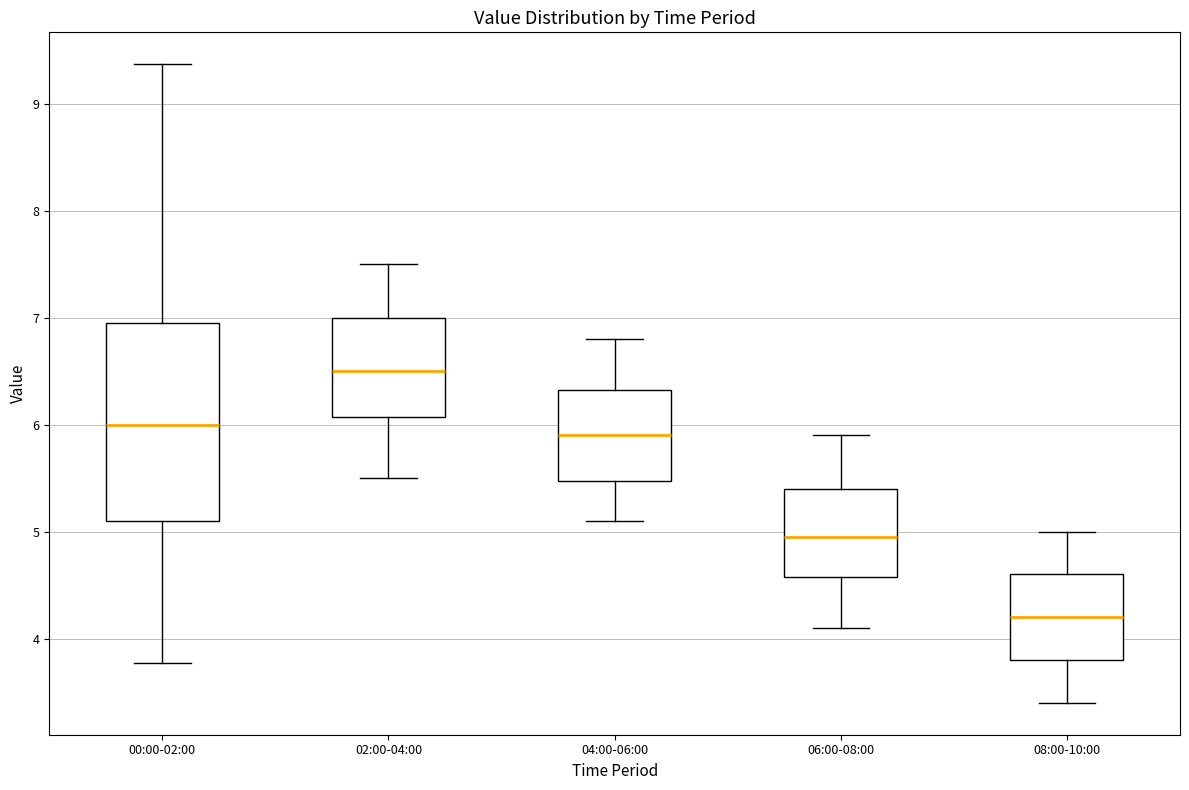

Where does the median line of the box for 00:00-02:00 sit on the y-axis? The values are not printed on the chart, so give them approximately, as read against the axis.

6.0